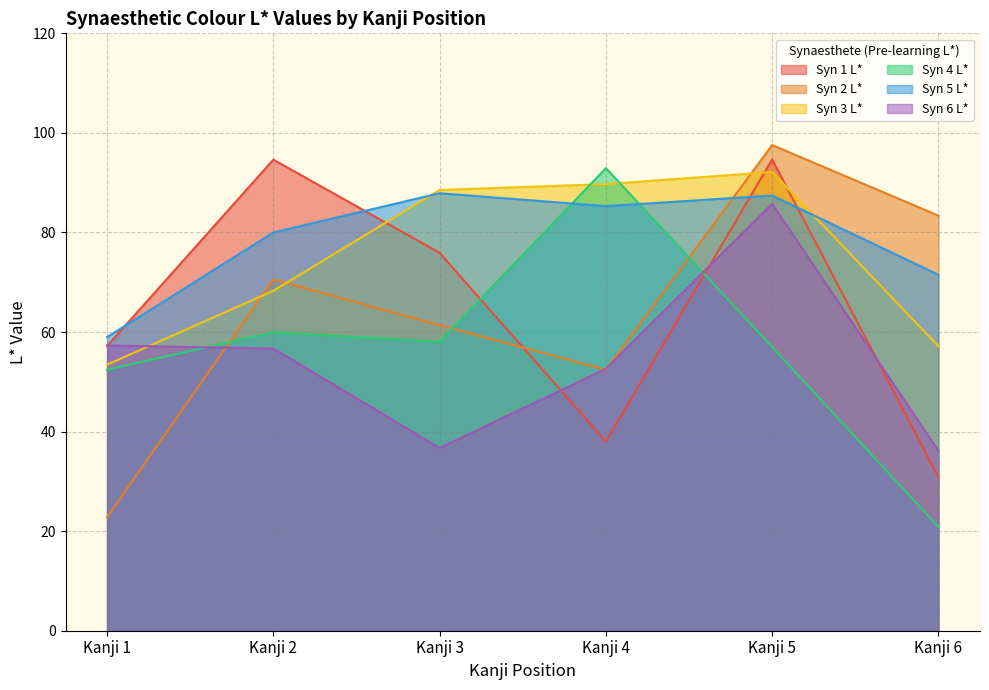

What is the difference between the highest and lowest values at Kanji 6?

62.5